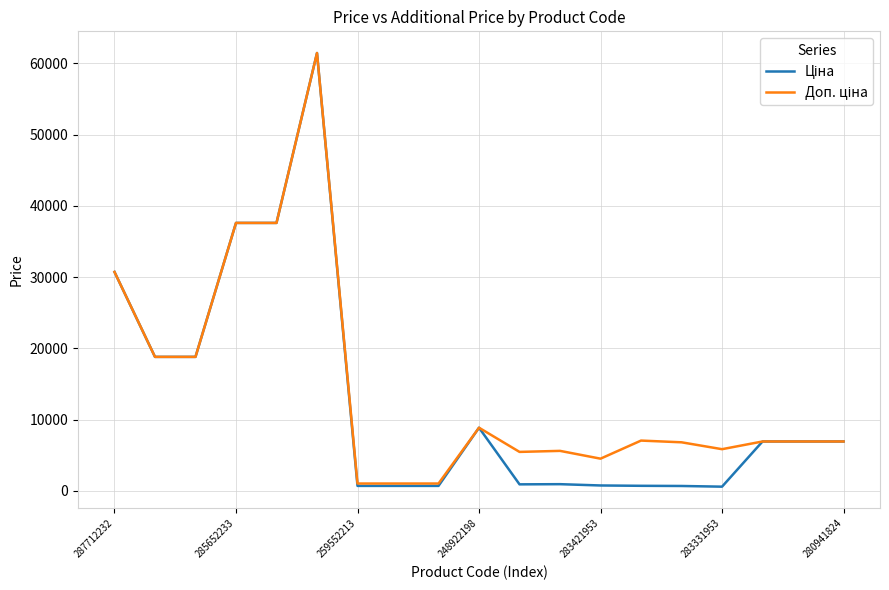

What is the greatest value displayed?

61434.3